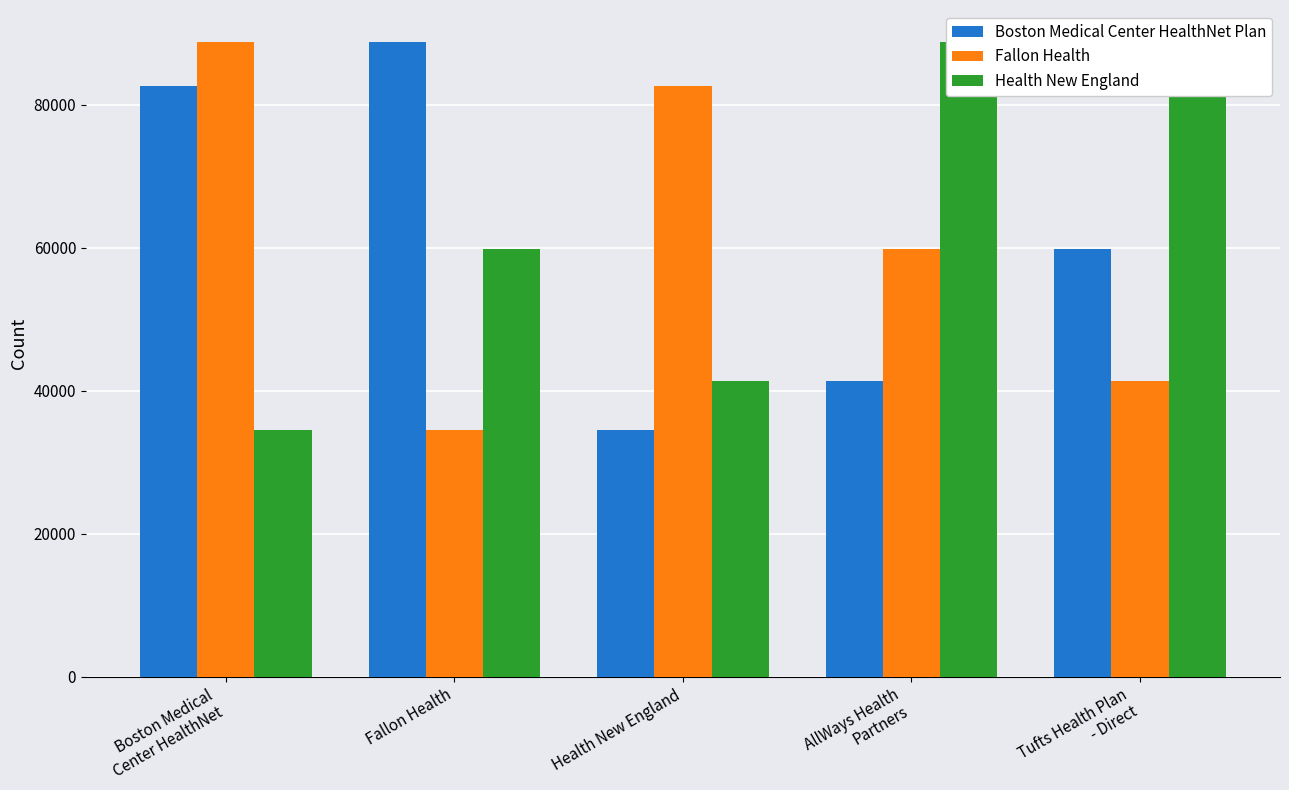

Reading left to right, transcribe all the data shown in this chart.

Boston Medical Center HealthNet Plan: Boston Medical
Center HealthNet=82569	Fallon Health=88806	Health New England=34484	AllWays Health
Partners=41304	Tufts Health Plan
- Direct=59763
Fallon Health: Boston Medical
Center HealthNet=88806	Fallon Health=34484	Health New England=82569	AllWays Health
Partners=59763	Tufts Health Plan
- Direct=41304
Health New England: Boston Medical
Center HealthNet=34484	Fallon Health=59763	Health New England=41304	AllWays Health
Partners=88806	Tufts Health Plan
- Direct=82569